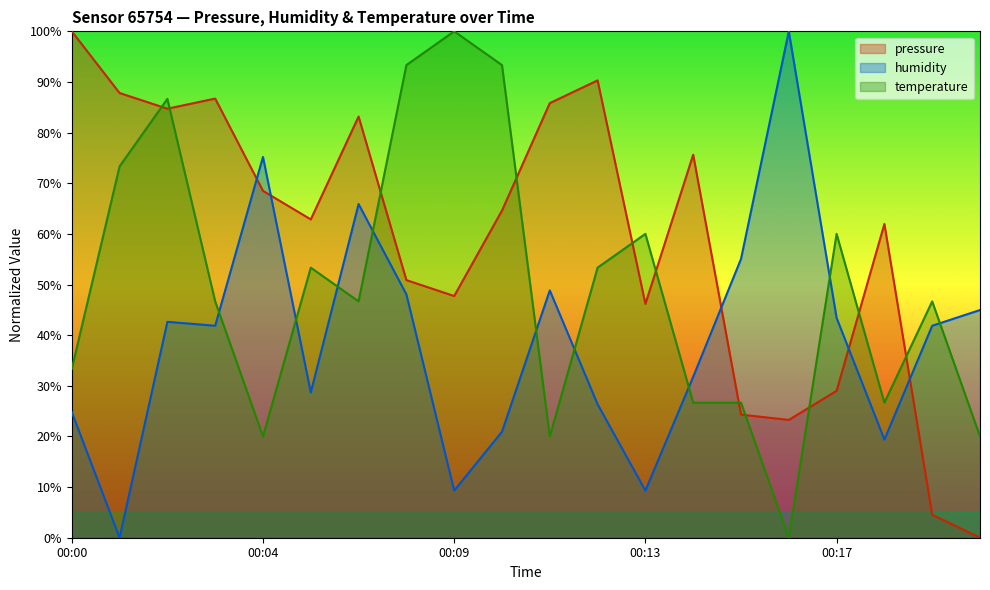

What is the value of the temperature point at the 14th from the left?

26.7